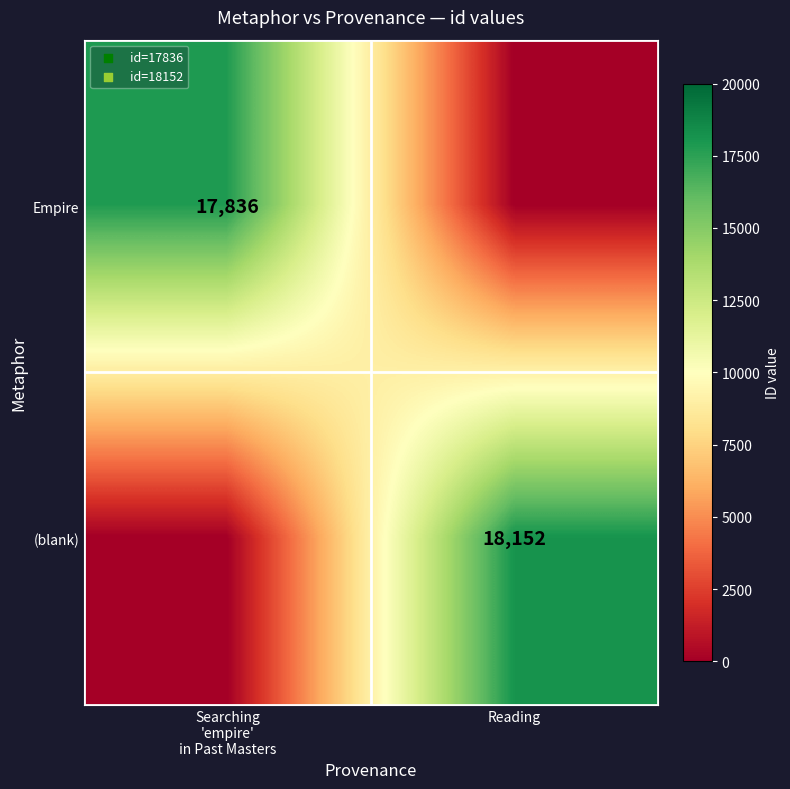

The value of (blank) at Reading is 32345. True or false?

False